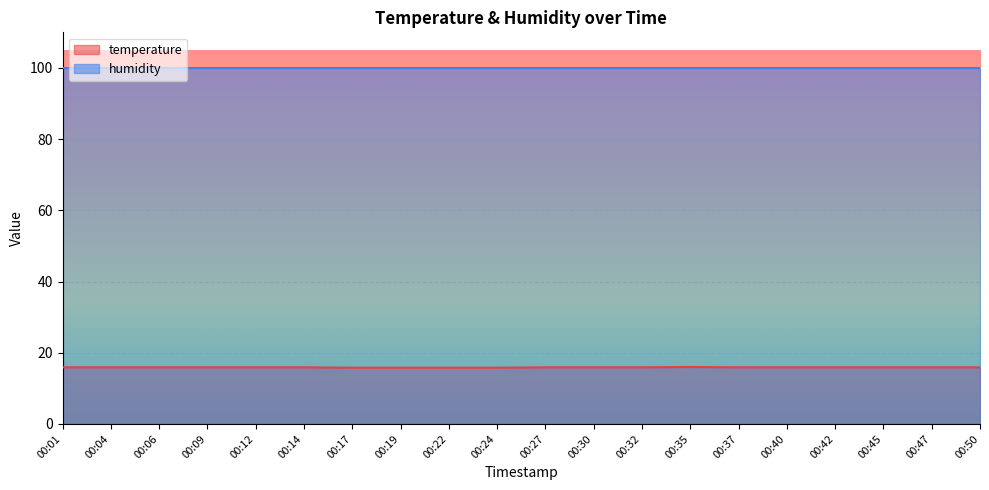

Count the number of data series in this chart.

2